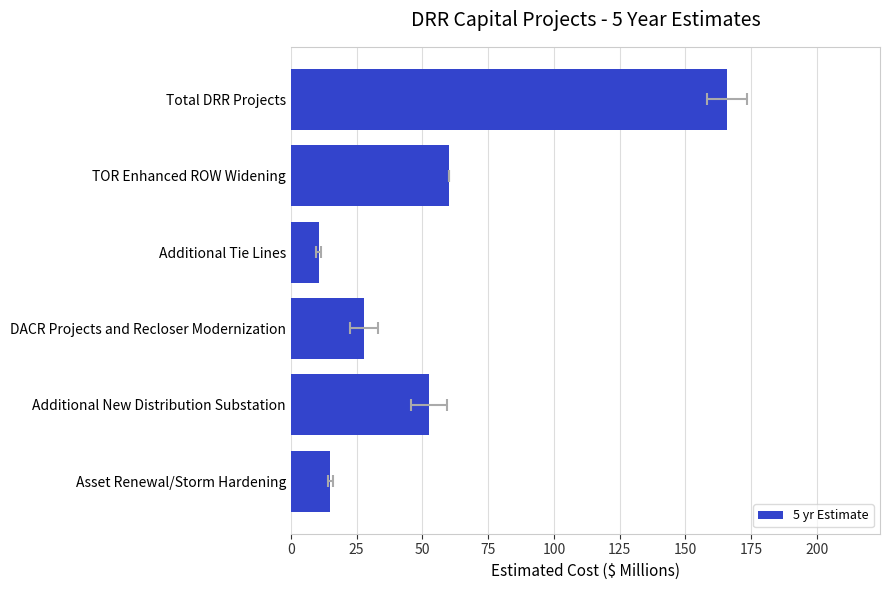

The chart shows a value of 13.4 at Additional New Distribution Substation. True or false?

False